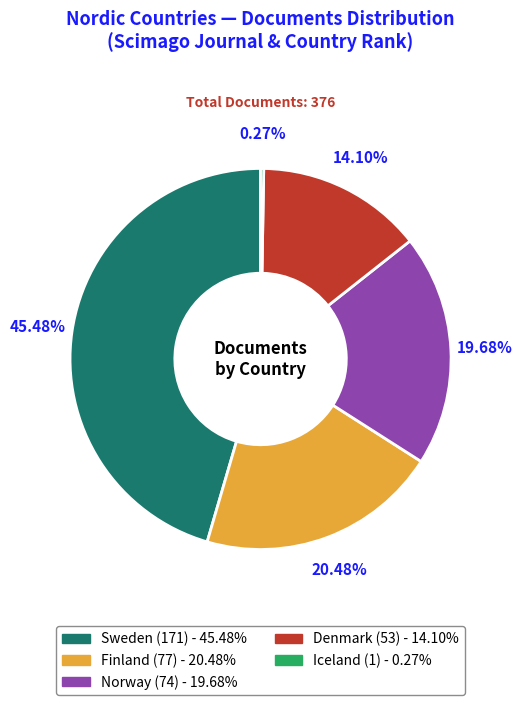

The Sweden slice represents 36% of the pie. True or false?

False